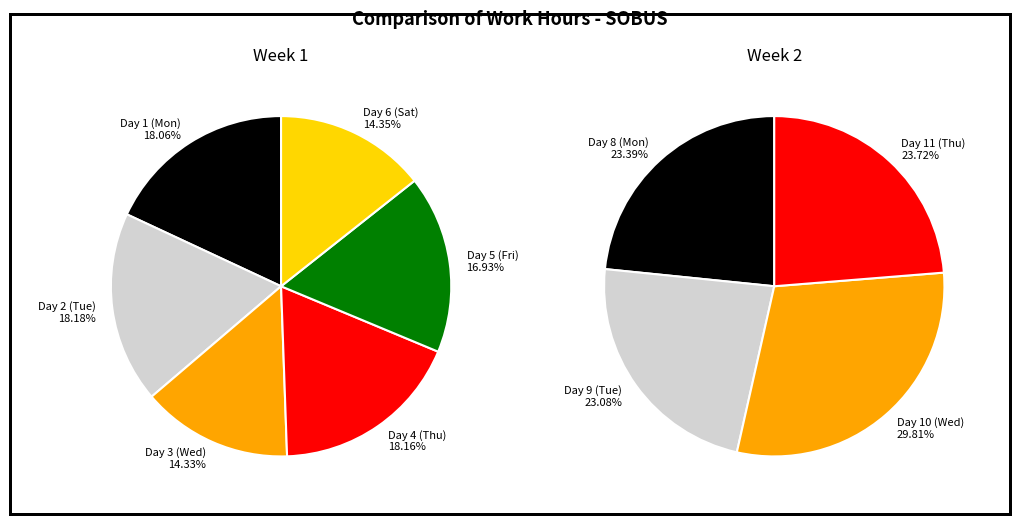

What is the total percentage of 3 and 0?

36.2%